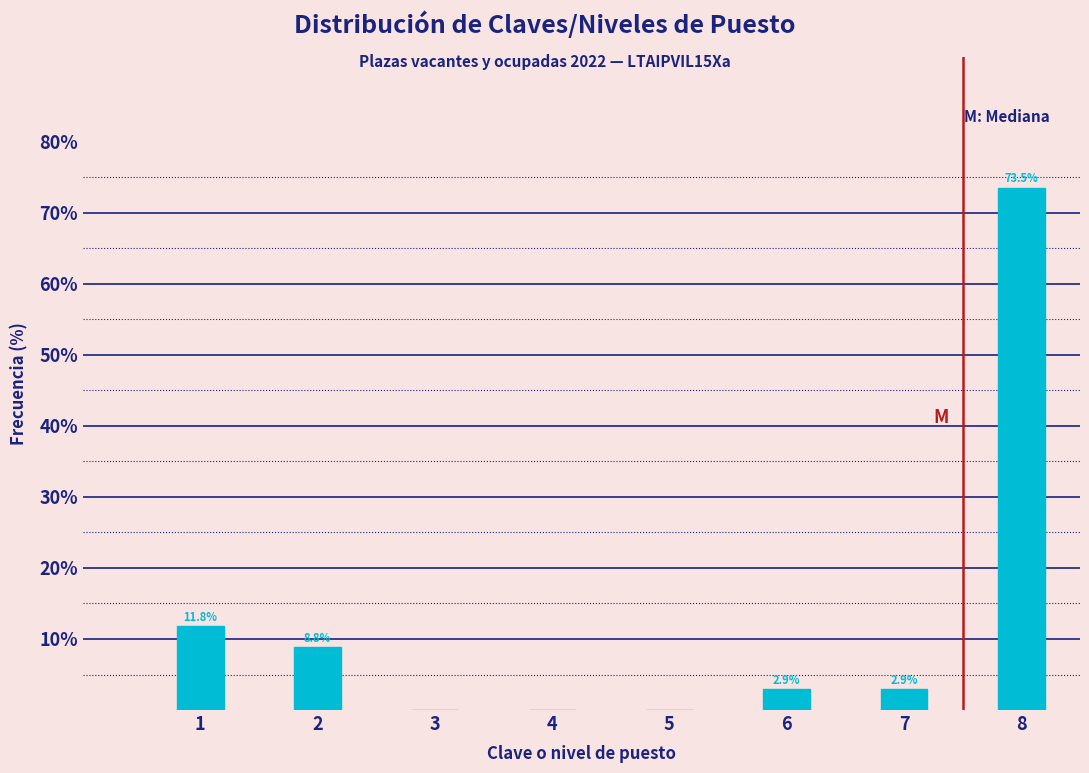

Reading right to left, what are all the values shown in this chart?

8=73.5	7=2.9	6=2.9	5=0.0	4=0.0	3=0.0	2=8.8	1=11.8